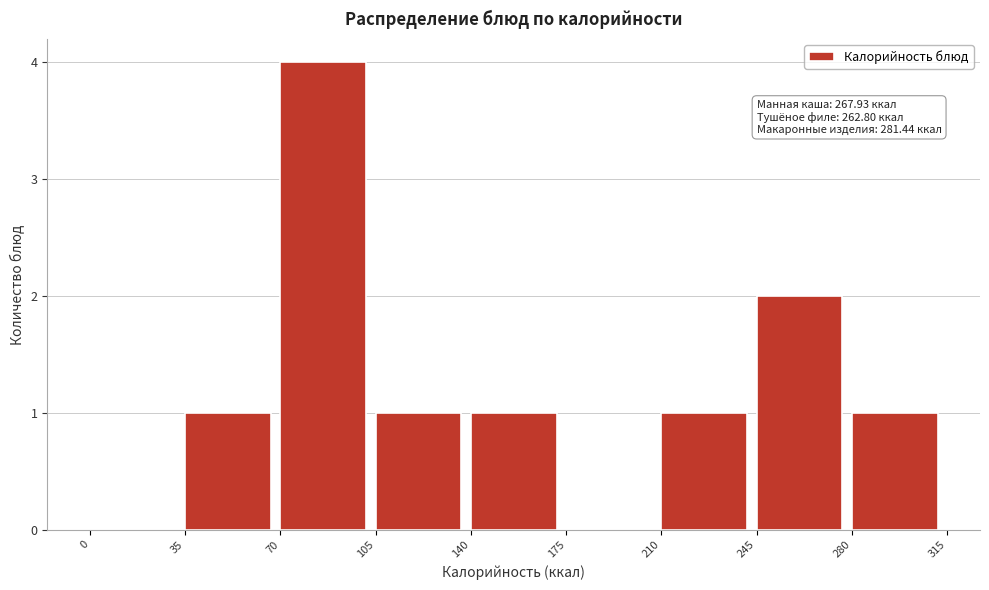

Which range on the x-axis has the tallest bar?

70 to 105